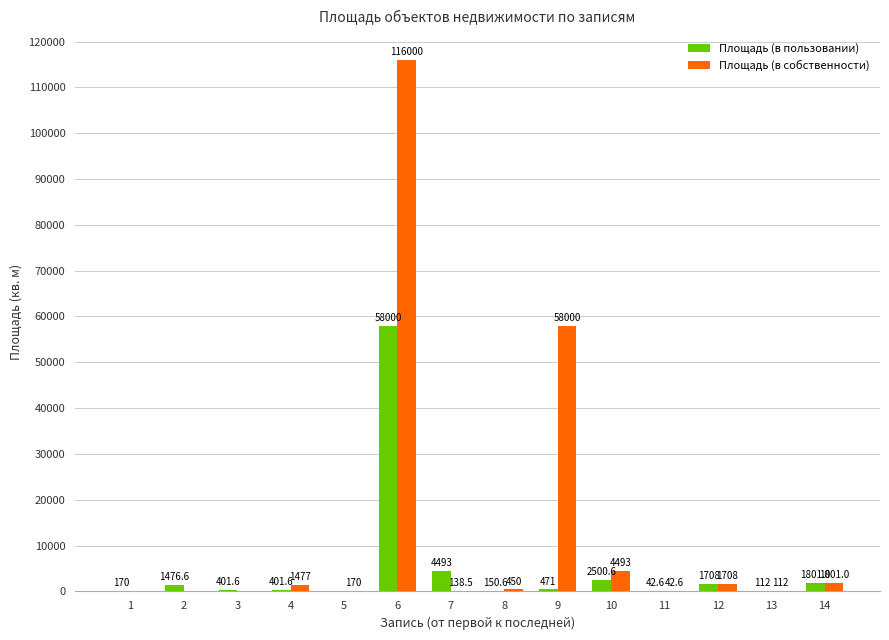

The value of Площадь (в собственности) at 14 is 1801.0. True or false?

True